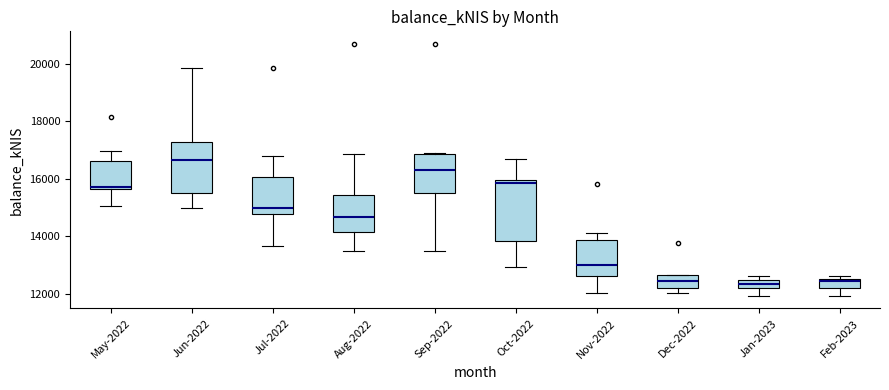

Which box is the tallest, from its lower edge to its upper edge?

Oct-2022